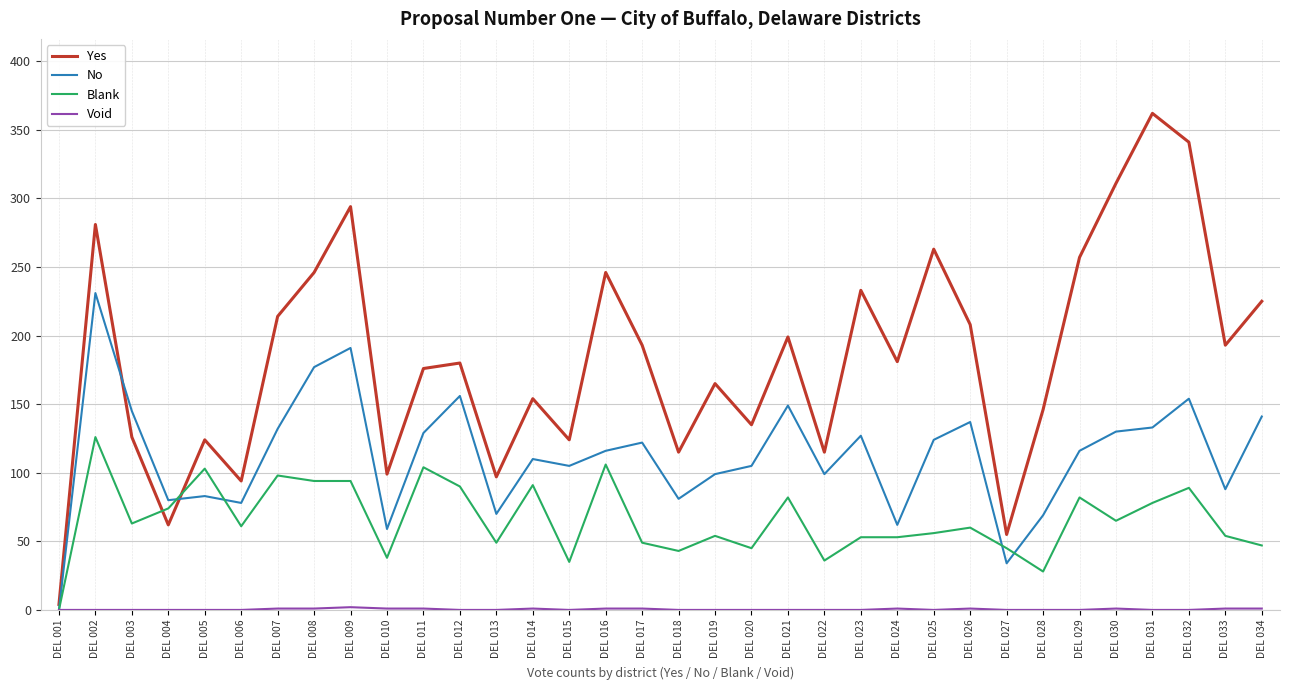

Is it true that Blank equals 103 at DEL 003?

False